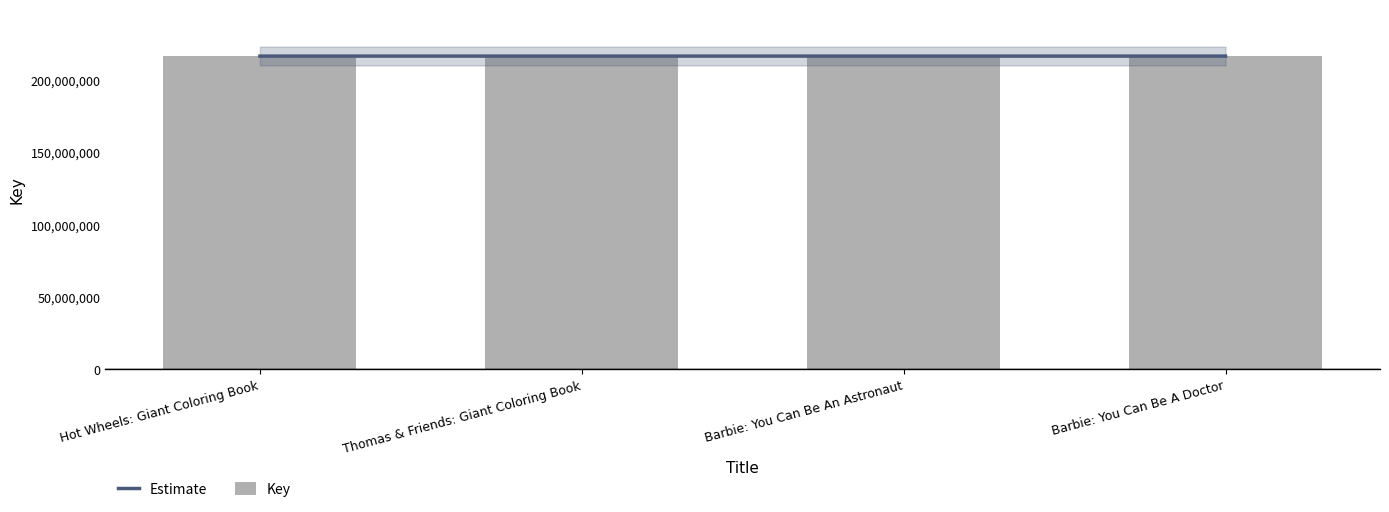

Which series has the largest range (max minus min)?

Key